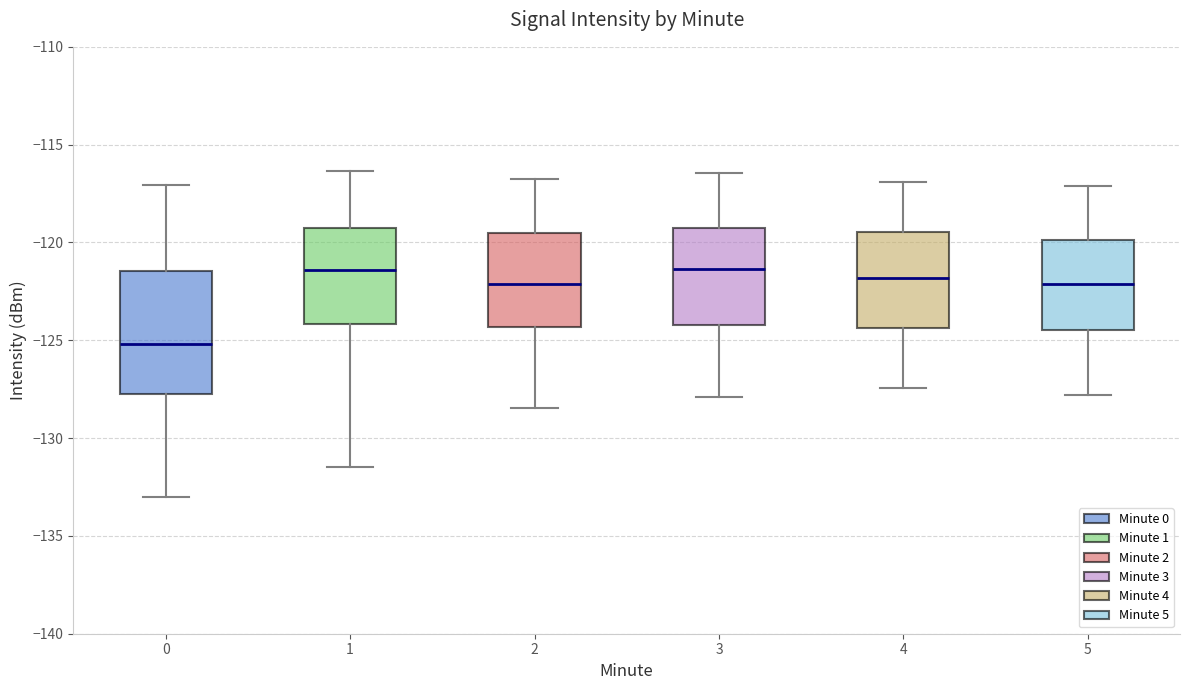

Where is the upper edge of the box at x = 1 on the y-axis? The values are not printed on the chart, so give them approximately, as read against the axis.

-119.5